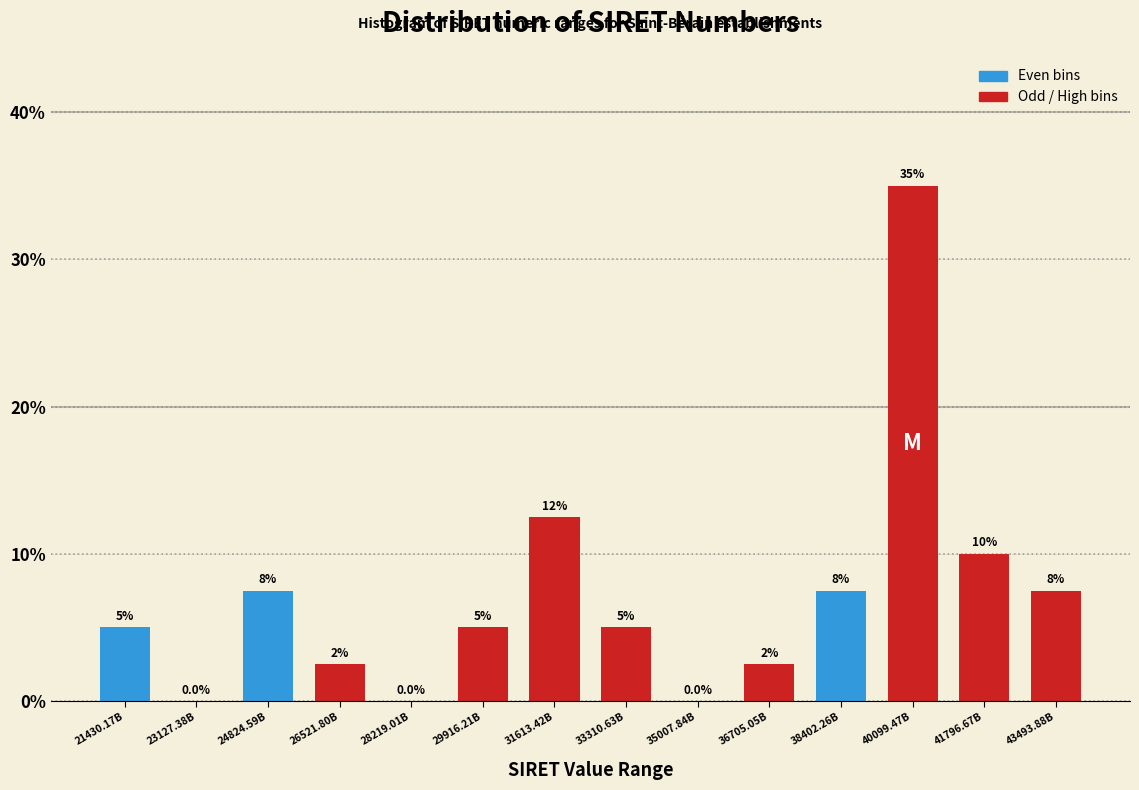

Reading left to right, what are all the values shown in this chart?

21430.17B=5.0	23127.38B=0.0	24824.59B=7.5	26521.80B=2.5	28219.01B=0.0	29916.21B=5.0	31613.42B=12.5	33310.63B=5.0	35007.84B=0.0	36705.05B=2.5	38402.26B=7.5	40099.47B=35.0	41796.67B=10.0	43493.88B=7.5